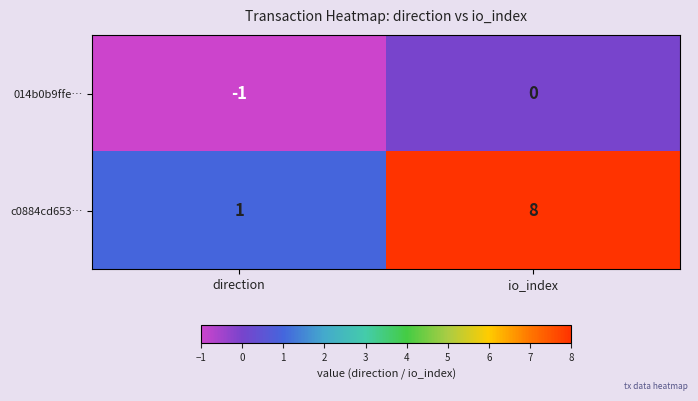

Reading right to left, list all the values displayed in this chart.

014b0b9ffe…: 0	-1
c0884cd653…: 8	1